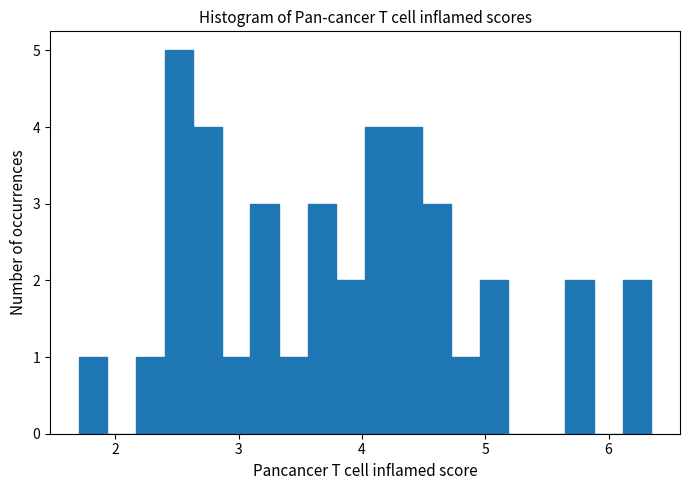

Read against the x-axis, roughly where is the centre of the tallest bar?

2.5